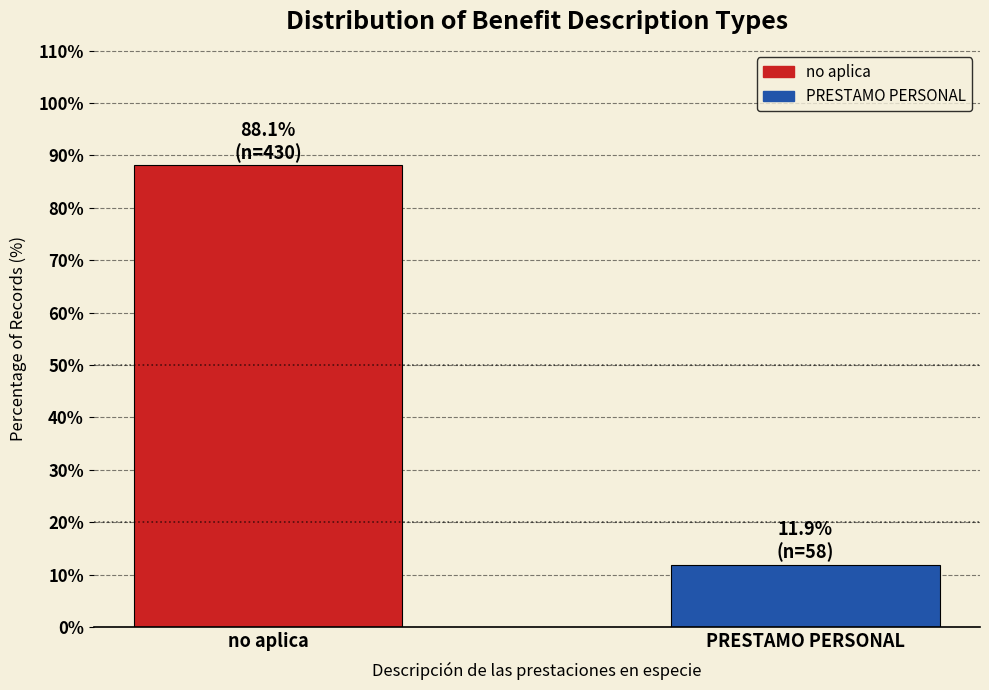

Reading right to left, transcribe all the data shown in this chart.

PRESTAMO PERSONAL=11.9	no aplica=88.1